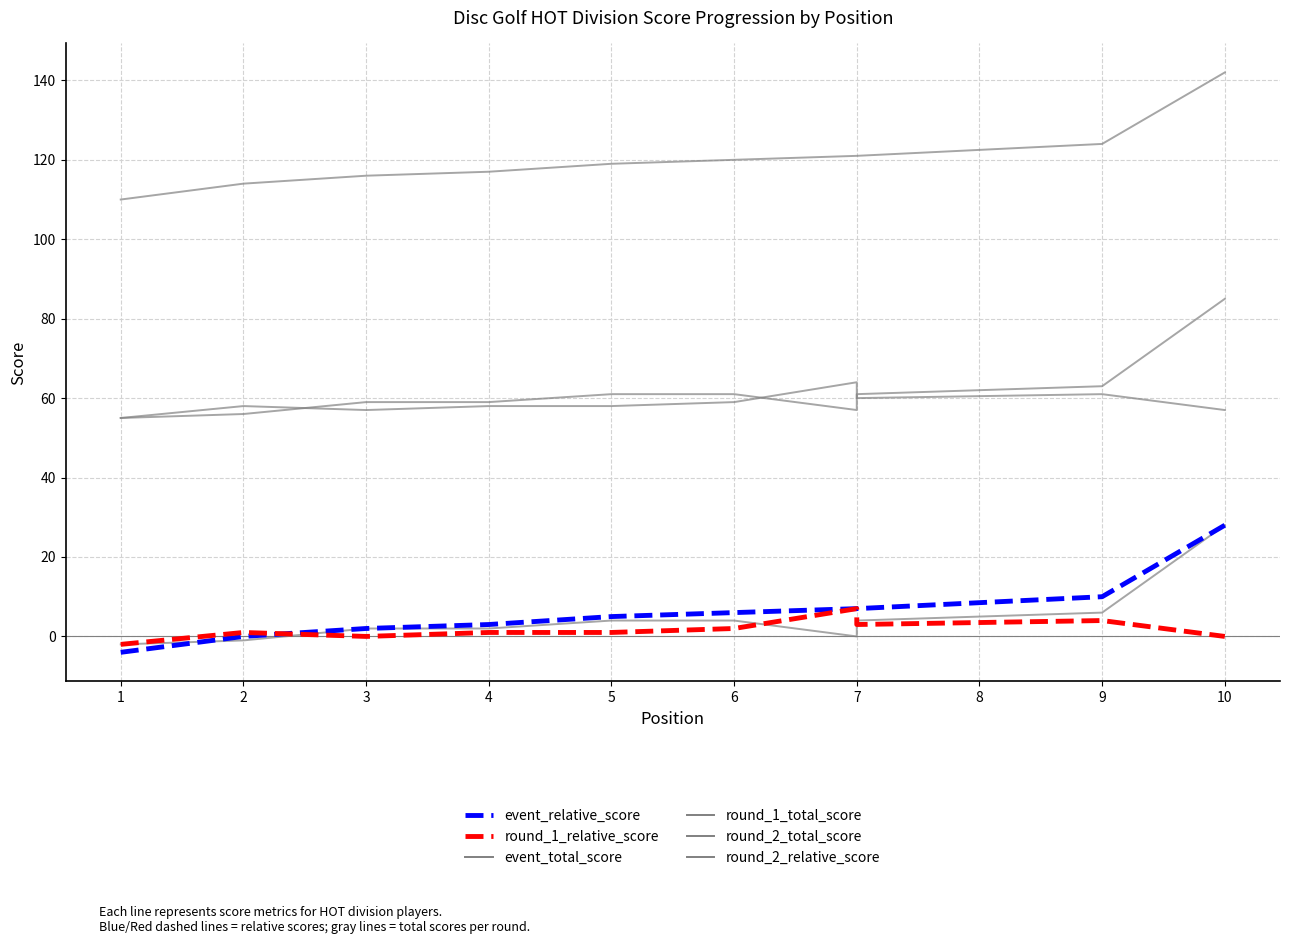

What is the difference between the highest and lowest values at 7?

121